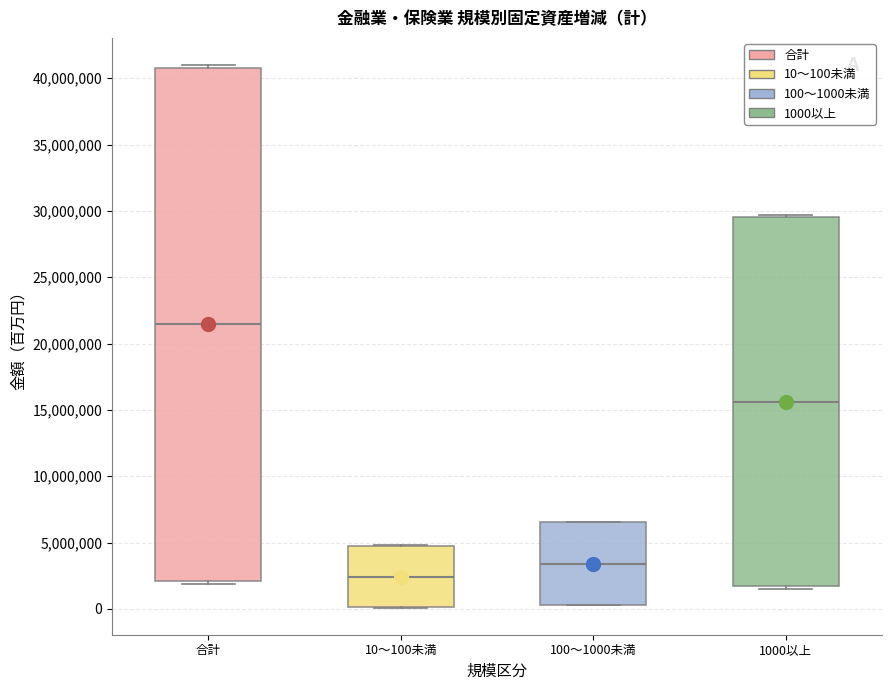

Reading left to right, transcribe this box plot: for each box, give where its median line is, the range the box spans, and where its two whiskers end, as read against the y-axis. The values are not printed on the chart, so give them approximately, as read against the axis.

合計: median 21500000, box 2000000 to 41000000, whiskers 2000000 (just below the box's lower edge) to 41000000 (just above the box's upper edge)
10～100未満: median 2500000, box 0 to 4500000, whiskers 0 to 5000000
100～1000未満: median 3500000, box 500000 to 6500000, whiskers 500000 to 6500000
1000以上: median 15500000, box 1500000 to 29500000, whiskers 1500000 (just below the box's lower edge) to 29500000 (just above the box's upper edge)